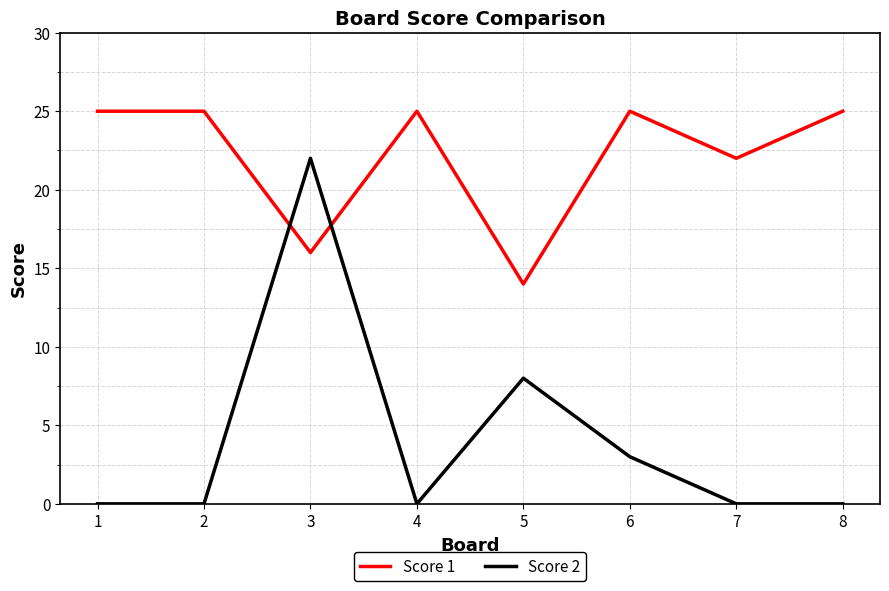

How many times do Score 2 and Score 1 cross each other?

2